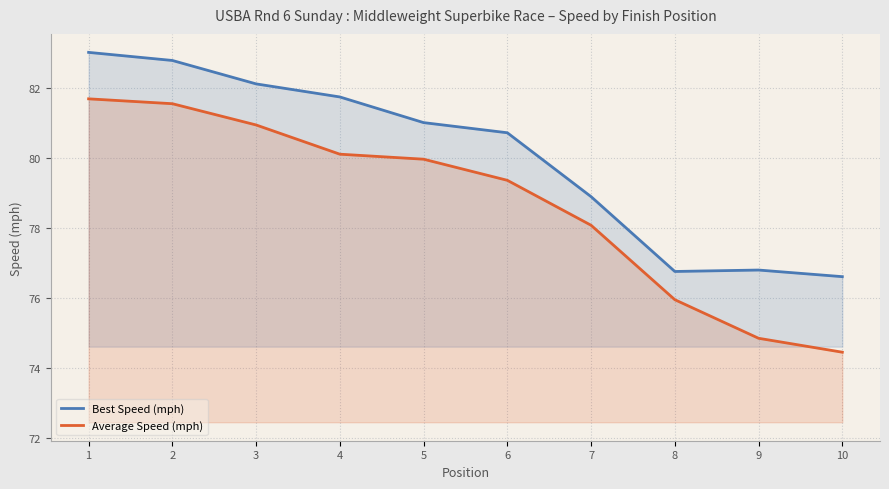

Does the chart have visible grid lines?

Yes